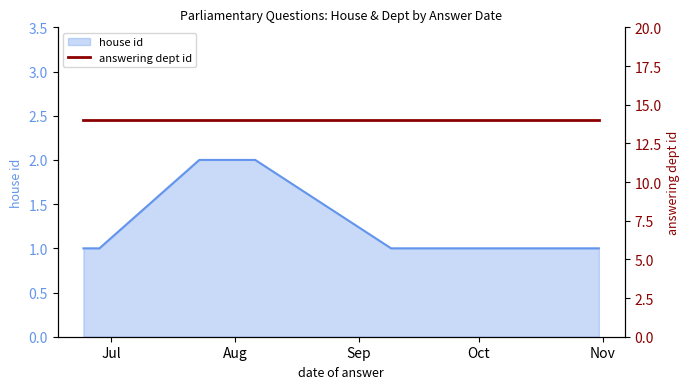

Which label corresponds to the smallest value in the chart?

2019-06-24